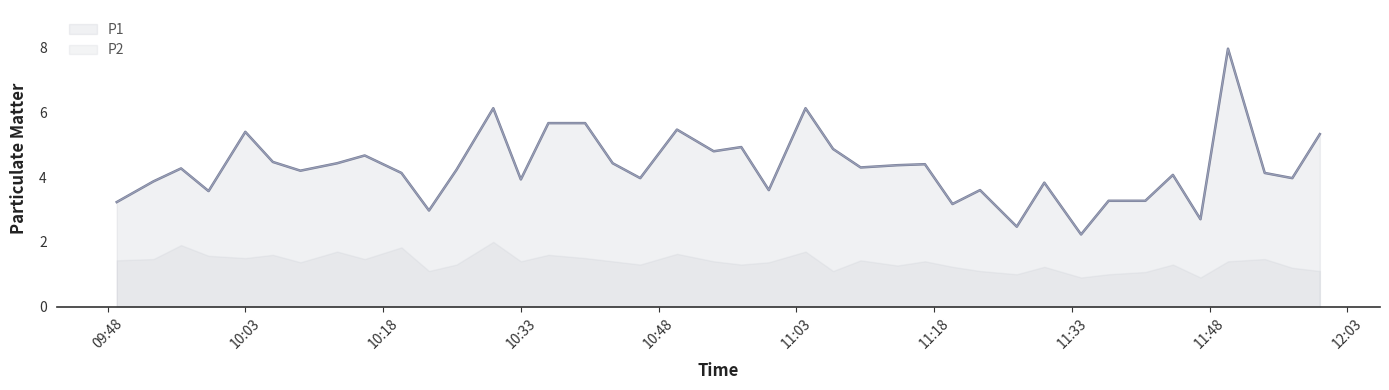

How many values are below 4?

16